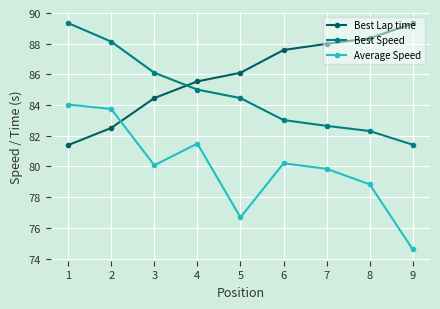

List the series in order of their overall mean, highest first.

Best Lap time, Best Speed, Average Speed